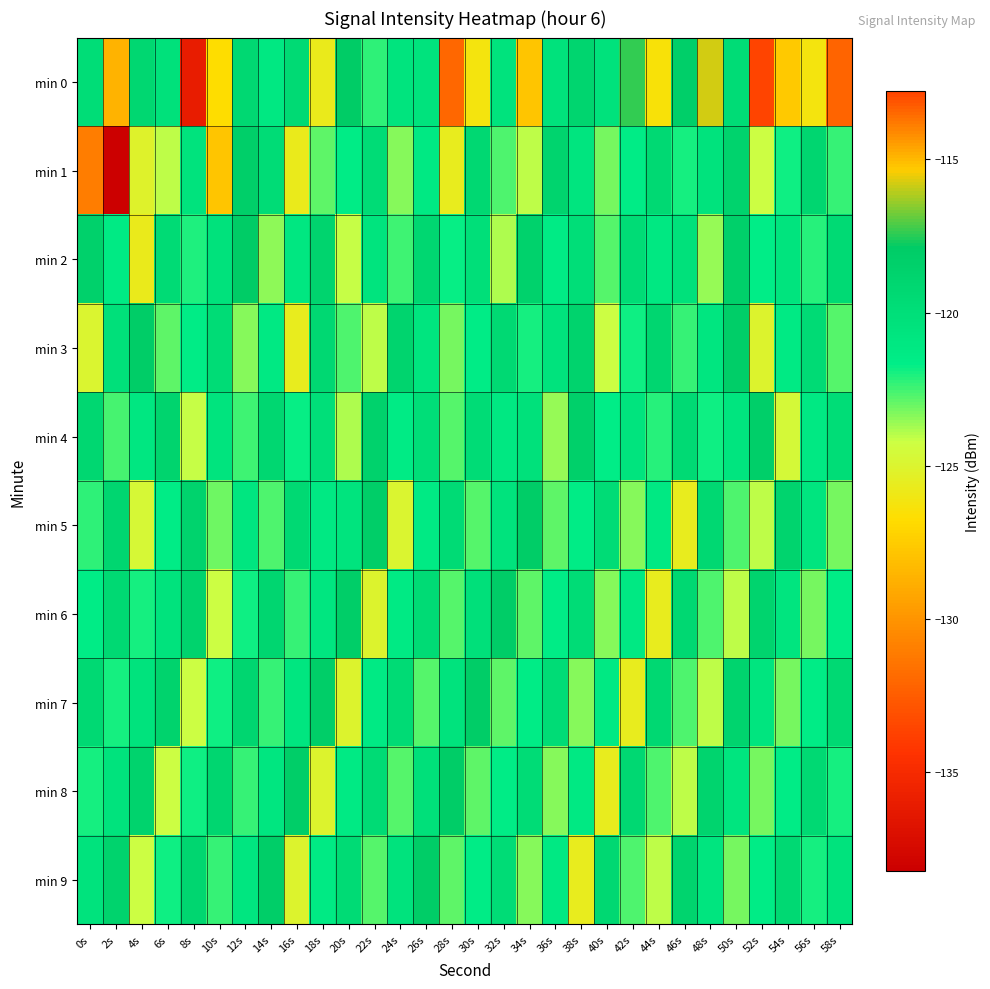

Reading left to right, extract all data points from this chart.

min 0: 0s=-119.9	2s=-128.6	4s=-119.2	6s=-120.2	8s=-136.1	10s=-126.8	12s=-119.3	14s=-121.1	16s=-119.5	18s=-125.8	20s=-117.8	22s=-122.3	24s=-120.6	26s=-120.4	28s=-132.1	30s=-126.3	32s=-120.5	34s=-127.9	36s=-120.4	38s=-119.0	40s=-120.4	42s=-117.4	44s=-126.5	46s=-118.3	48s=-115.8	50s=-119.7	52s=-112.8	54s=-127.6	56s=-126.3	58s=-113.4
min 1: 0s=-131.0	2s=-138.2	4s=-125.2	6s=-124.1	8s=-120.5	10s=-127.8	12s=-118.3	14s=-119.7	16s=-125.8	18s=-122.9	20s=-121.5	22s=-119.8	24s=-123.4	26s=-121.2	28s=-125.6	30s=-119.3	32s=-122.7	34s=-124.1	36s=-118.9	38s=-120.8	40s=-123.2	42s=-121.6	44s=-119.4	46s=-122.0	48s=-120.5	50s=-118.7	52s=-124.3	54s=-121.9	56s=-119.1	58s=-122.4
min 2: 0s=-118.5	2s=-121.3	4s=-125.7	6s=-119.6	8s=-122.1	10s=-120.4	12s=-117.9	14s=-123.5	16s=-121.0	18s=-118.8	20s=-124.2	22s=-120.7	24s=-122.5	26s=-119.2	28s=-121.8	30s=-120.1	32s=-123.9	34s=-118.6	36s=-121.4	38s=-120.0	40s=-122.8	42s=-119.7	44s=-121.1	46s=-120.3	48s=-123.6	50s=-118.4	52s=-121.7	54s=-120.6	56s=-122.2	58s=-119.5
min 3: 0s=-125.0	2s=-120.2	4s=-118.1	6s=-122.9	8s=-121.5	10s=-119.8	12s=-123.4	14s=-121.2	16s=-125.6	18s=-119.3	20s=-122.7	22s=-124.1	24s=-118.9	26s=-120.8	28s=-123.2	30s=-121.6	32s=-119.4	34s=-122.0	36s=-120.5	38s=-118.7	40s=-124.3	42s=-121.9	44s=-119.1	46s=-122.4	48s=-120.9	50s=-118.2	52s=-125.1	54s=-121.3	56s=-119.6	58s=-122.8
min 4: 0s=-119.2	2s=-122.6	4s=-121.0	6s=-118.8	8s=-124.2	10s=-120.7	12s=-122.5	14s=-119.2	16s=-121.8	18s=-120.1	20s=-123.9	22s=-118.6	24s=-121.4	26s=-120.0	28s=-122.8	30s=-119.7	32s=-121.1	34s=-120.3	36s=-123.6	38s=-118.4	40s=-121.7	42s=-120.6	44s=-122.2	46s=-119.5	48s=-121.9	50s=-120.8	52s=-118.3	54s=-124.7	56s=-121.2	58s=-119.9
min 5: 0s=-122.3	2s=-119.1	4s=-124.8	6s=-121.6	8s=-118.7	10s=-123.1	12s=-120.9	14s=-122.7	16s=-119.4	18s=-121.2	20s=-120.6	22s=-118.2	24s=-125.0	26s=-121.3	28s=-119.6	30s=-122.8	32s=-120.5	34s=-118.1	36s=-122.9	38s=-121.5	40s=-119.8	42s=-123.4	44s=-121.2	46s=-125.6	48s=-119.3	50s=-122.7	52s=-124.1	54s=-118.9	56s=-120.8	58s=-123.2
min 6: 0s=-121.6	2s=-119.4	4s=-122.0	6s=-120.5	8s=-118.7	10s=-124.3	12s=-121.9	14s=-119.1	16s=-122.4	18s=-120.9	20s=-118.2	22s=-125.1	24s=-121.3	26s=-119.6	28s=-122.8	30s=-120.2	32s=-118.1	34s=-122.9	36s=-121.5	38s=-119.8	40s=-123.4	42s=-121.2	44s=-125.6	46s=-119.3	48s=-122.7	50s=-124.1	52s=-118.9	54s=-120.8	56s=-123.2	58s=-121.6
min 7: 0s=-119.4	2s=-122.0	4s=-120.5	6s=-118.7	8s=-124.3	10s=-121.9	12s=-119.1	14s=-122.4	16s=-120.9	18s=-118.2	20s=-125.1	22s=-121.3	24s=-119.6	26s=-122.8	28s=-120.5	30s=-118.1	32s=-122.9	34s=-121.5	36s=-119.8	38s=-123.4	40s=-121.2	42s=-125.6	44s=-119.3	46s=-122.7	48s=-124.1	50s=-118.9	52s=-120.8	54s=-123.2	56s=-121.6	58s=-119.4
min 8: 0s=-122.0	2s=-120.5	4s=-118.7	6s=-124.3	8s=-121.9	10s=-119.1	12s=-122.4	14s=-120.9	16s=-118.2	18s=-125.1	20s=-121.3	22s=-119.6	24s=-122.8	26s=-120.2	28s=-118.1	30s=-122.9	32s=-121.5	34s=-119.8	36s=-123.4	38s=-121.2	40s=-125.6	42s=-119.3	44s=-122.7	46s=-124.1	48s=-118.9	50s=-120.8	52s=-123.2	54s=-121.6	56s=-119.4	58s=-122.0
min 9: 0s=-120.5	2s=-118.7	4s=-124.3	6s=-121.9	8s=-119.1	10s=-122.4	12s=-120.9	14s=-118.2	16s=-125.1	18s=-121.3	20s=-119.6	22s=-122.8	24s=-120.5	26s=-118.1	28s=-122.9	30s=-121.5	32s=-119.8	34s=-123.4	36s=-121.2	38s=-125.6	40s=-119.3	42s=-122.7	44s=-124.1	46s=-118.9	48s=-120.8	50s=-123.2	52s=-121.6	54s=-119.4	56s=-122.0	58s=-120.5